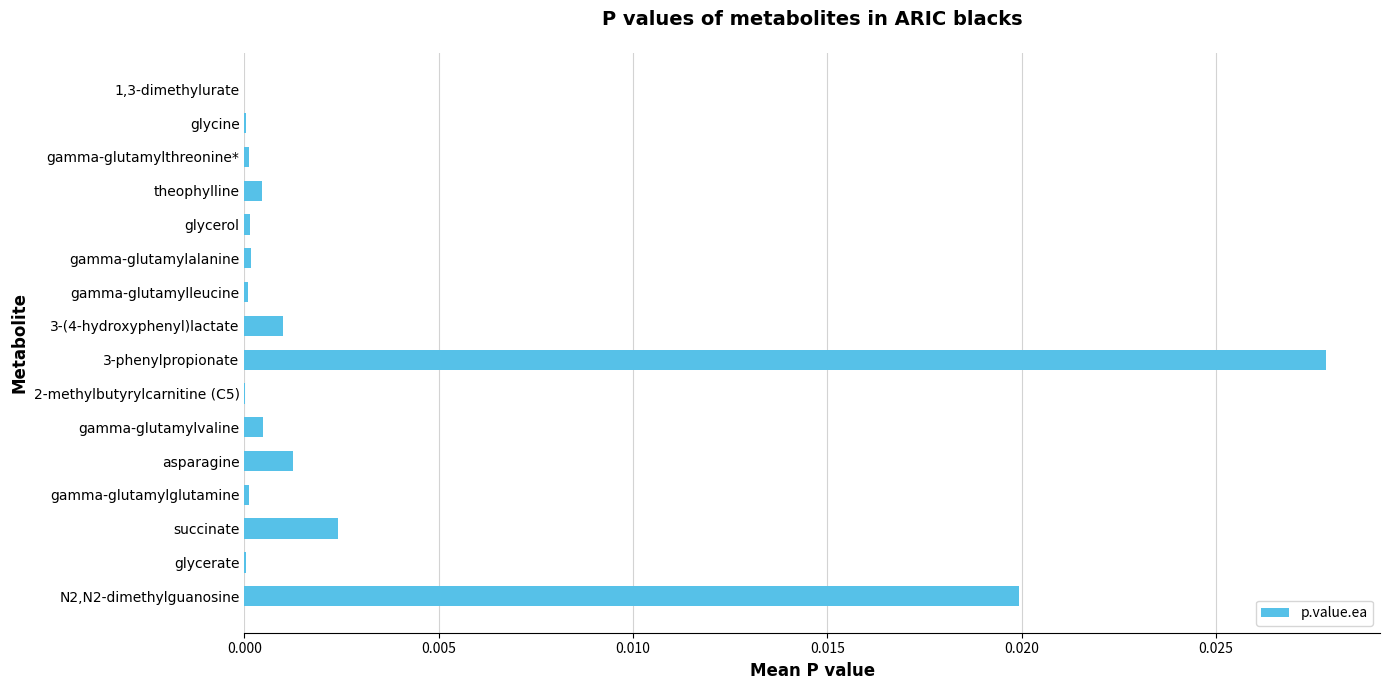

Is it true that the value at gamma-glutamylthreonine* is 0.0?

True